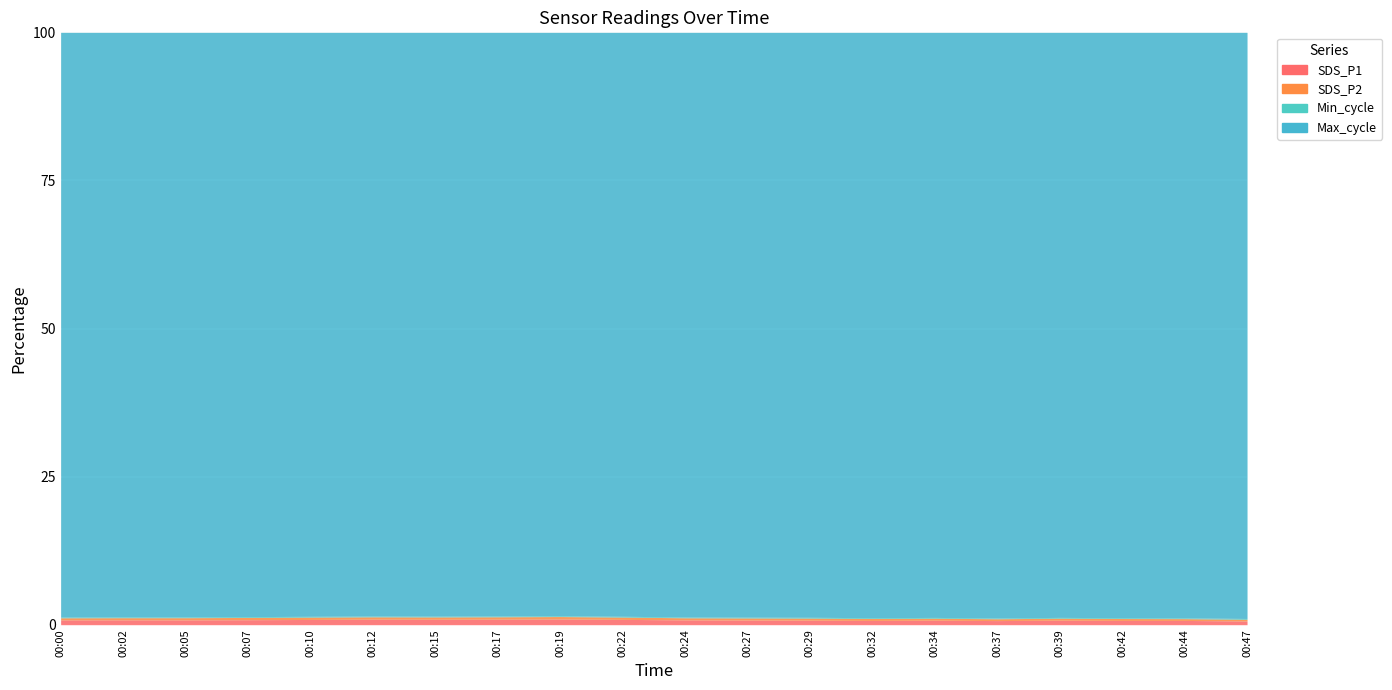

What is the sum of all SDS_P2 values?

1455.1